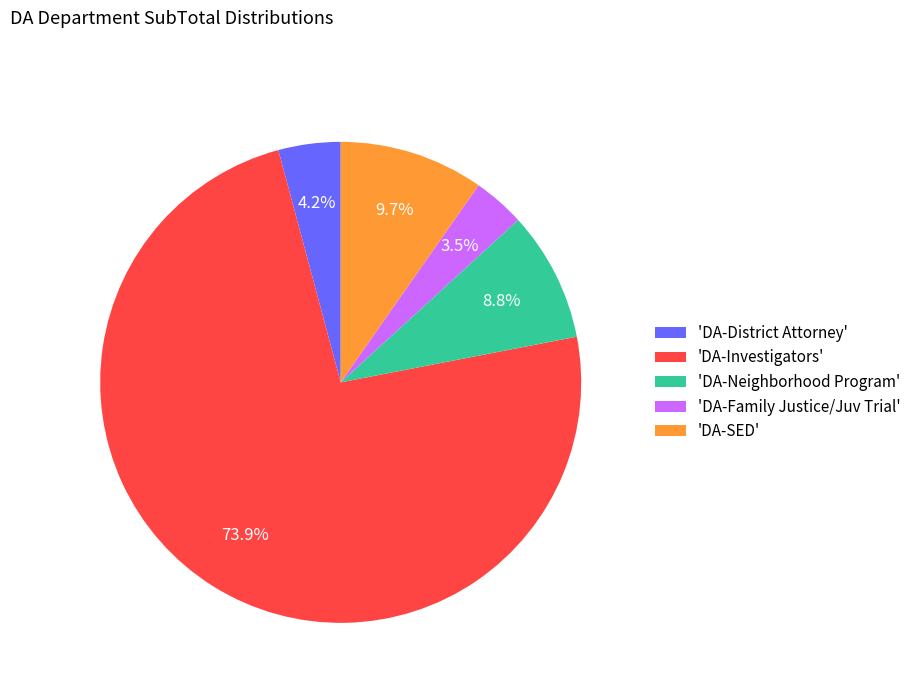

Rank the categories by value from highest to lowest.

'DA-Investigators', 'DA-SED', 'DA-Neighborhood Program', 'DA-District Attorney', 'DA-Family Justice/Juv Trial'